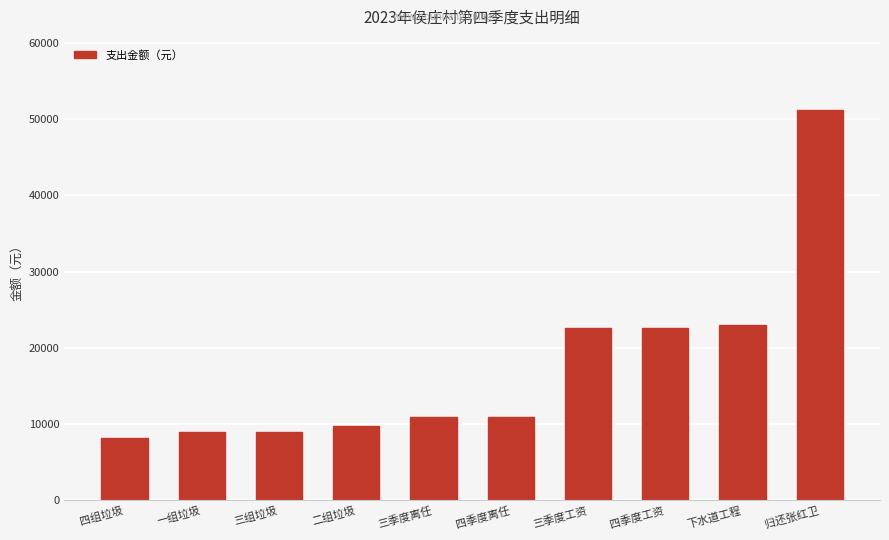

What is the difference between the second highest and second lowest values?

14000.0